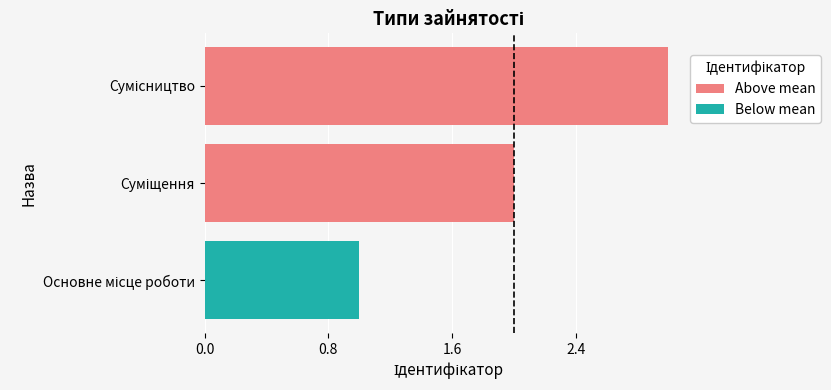

Rank the series by their average value, from lowest to highest.

Below mean, Above mean